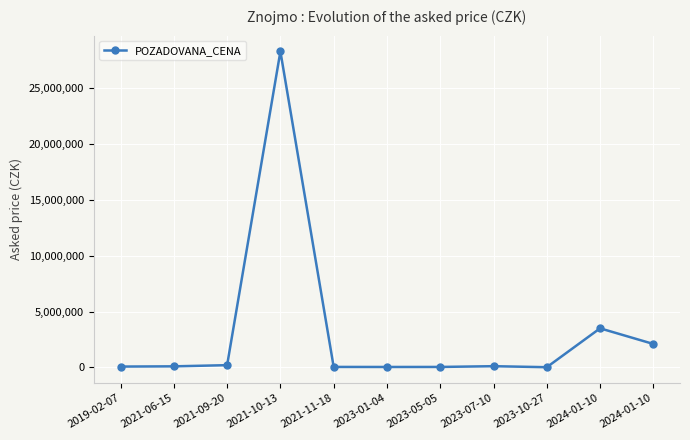

Reading right to left, extract all data points from this chart.

2100000	3500000	18200	109000	41370	39000	43000	28300000	200000	96000	75080